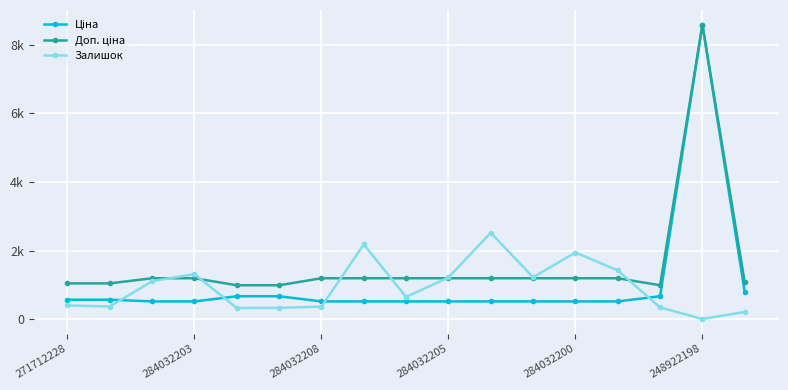

How many interior local peaks does the Залишок series have?

4